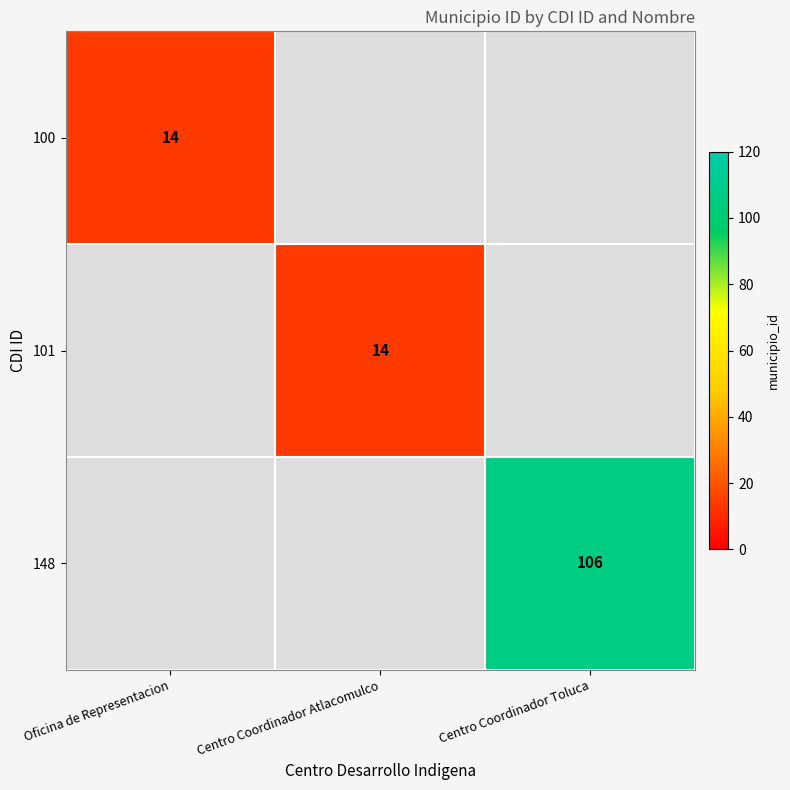

Is it true that 148 equals 106 at Centro Coordinador Toluca?

True